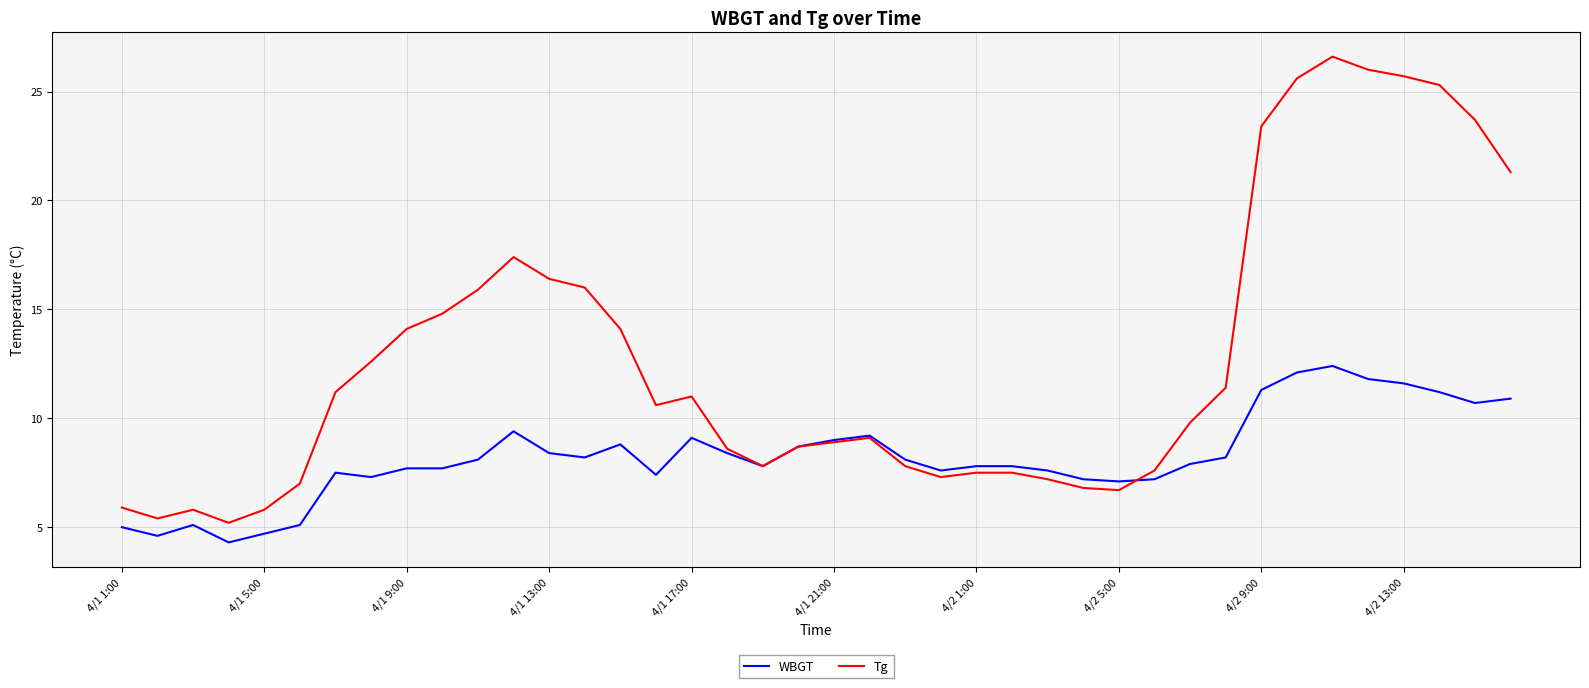

What are all the series names shown in the legend?

WBGT, Tg